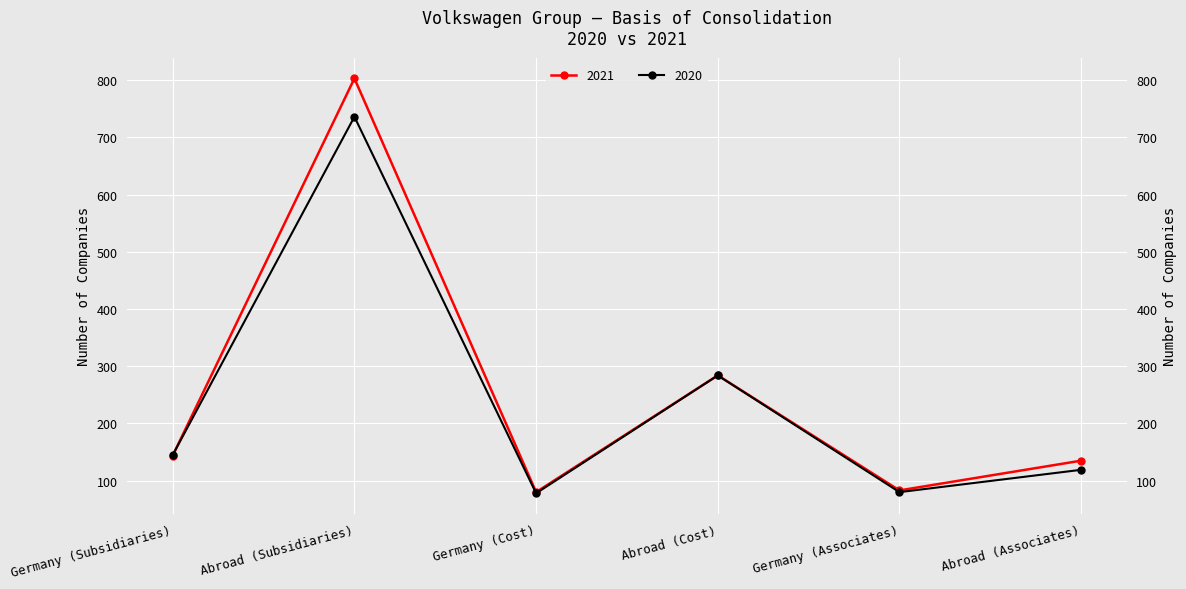

Rank the series at Abroad (Associates) from highest to lowest value.

2021, 2020